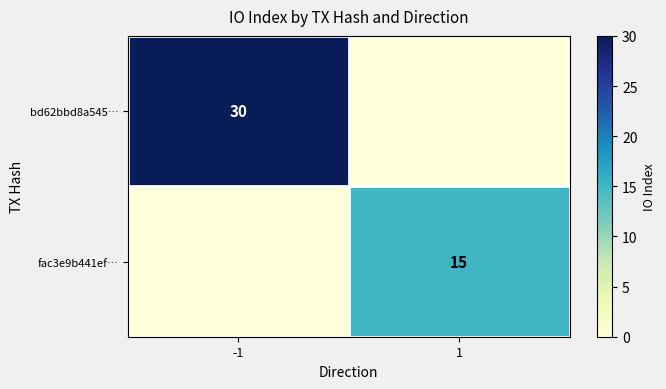

The value of fac3e9b441ef… at 1 is 15. True or false?

True